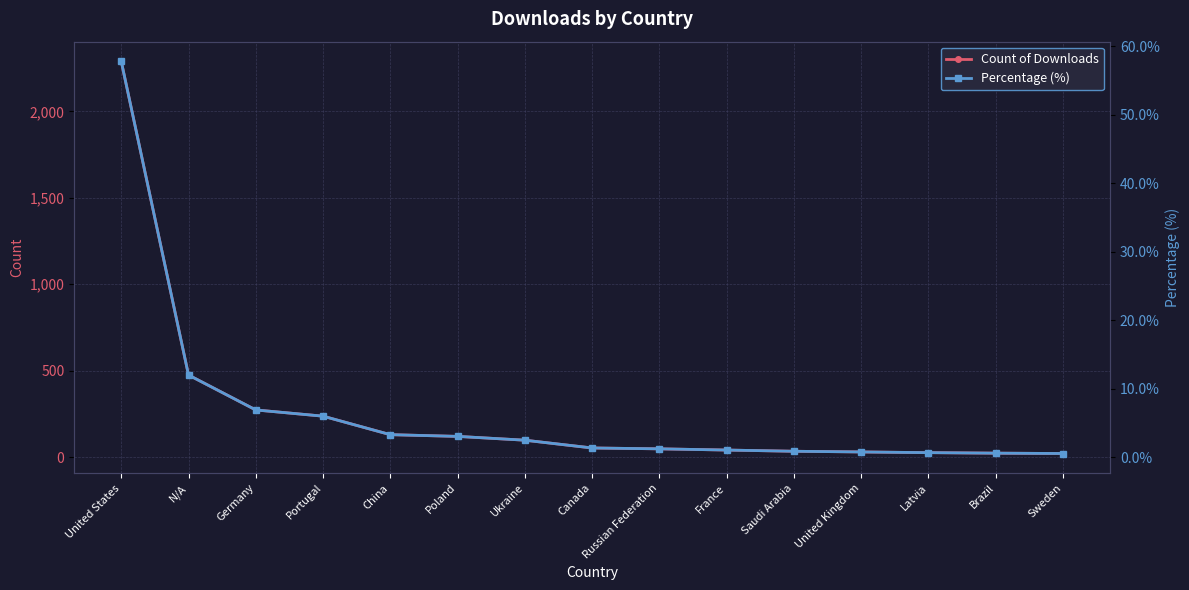

How many lines are shown in the chart?

2